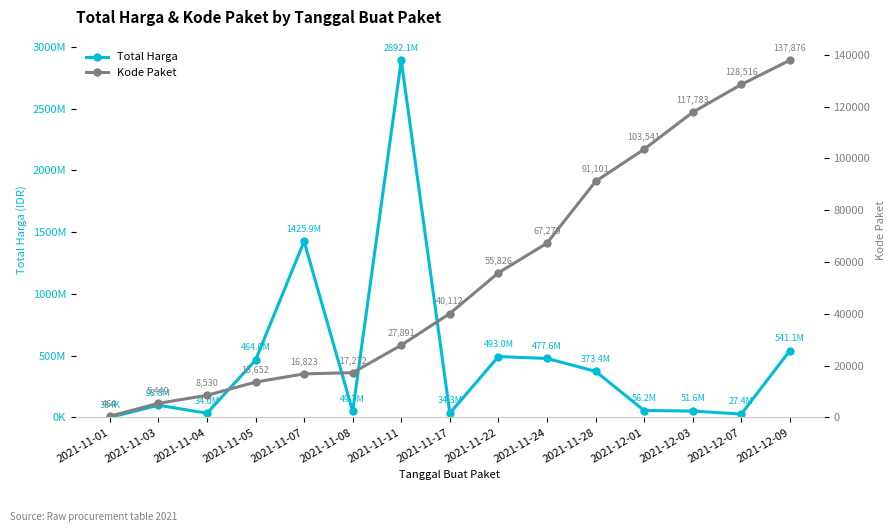

True or false: Kode Paket has a value of 2278 at 2021-11-03.

False